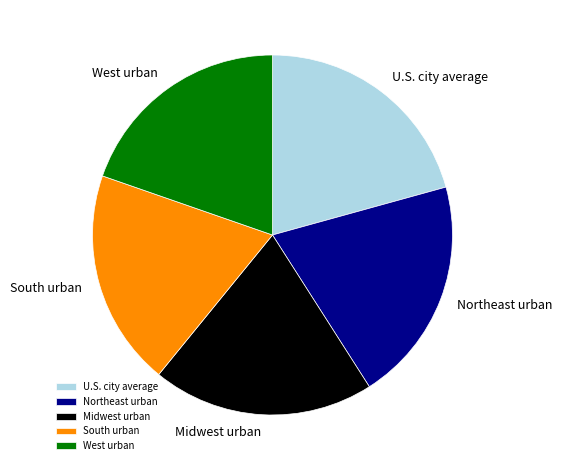

Do Midwest urban and South urban together represent more than half of the pie?

No